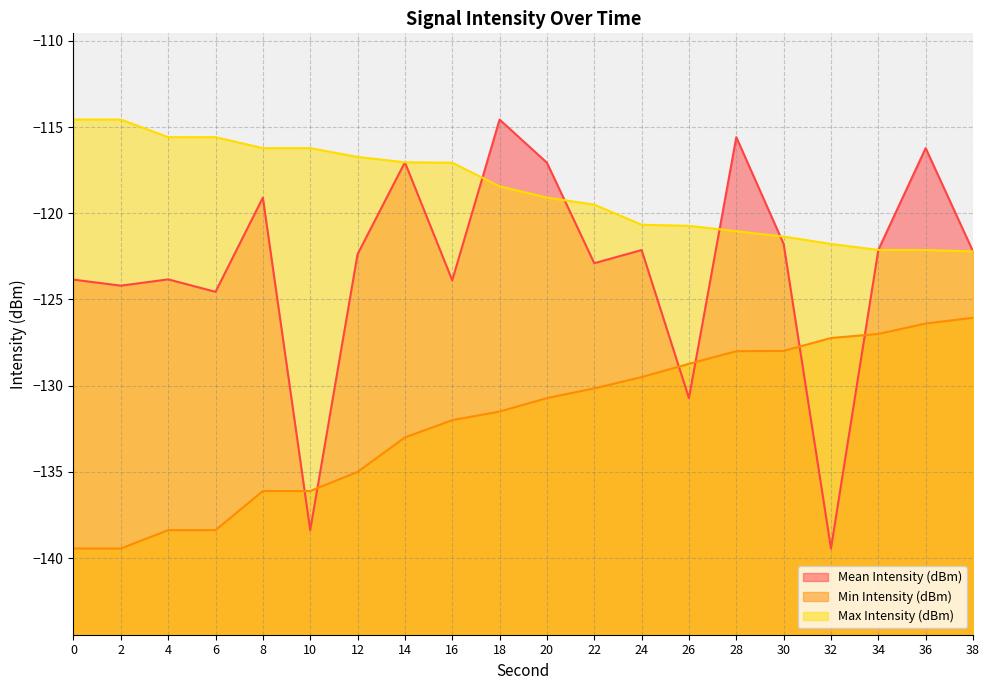

What is the difference between the Min Intensity (dBm) values at 36 and 4?

12.0